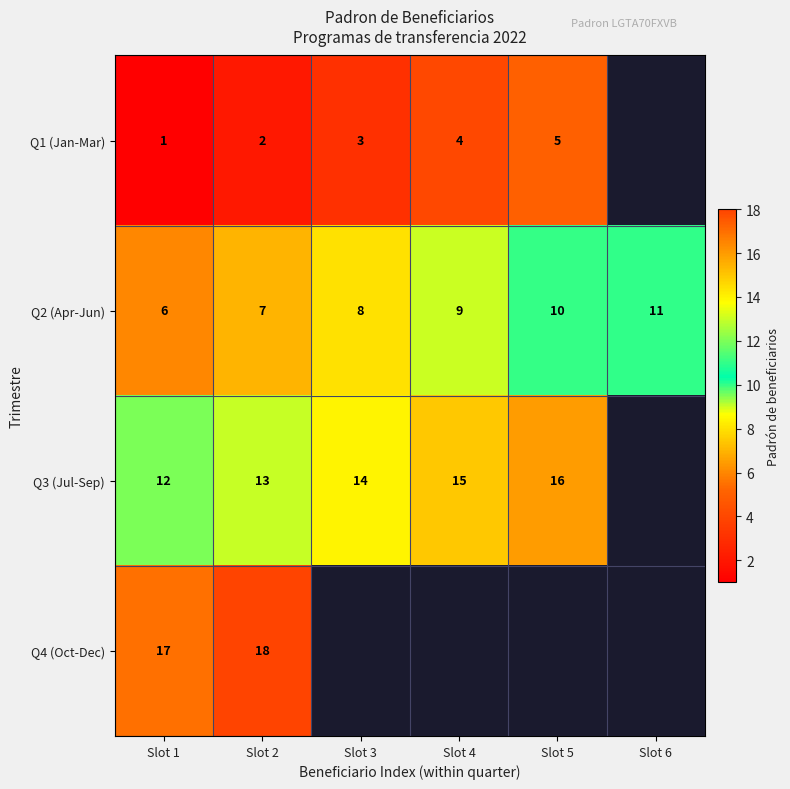

At how many categories does at least one series exceed 2?

6